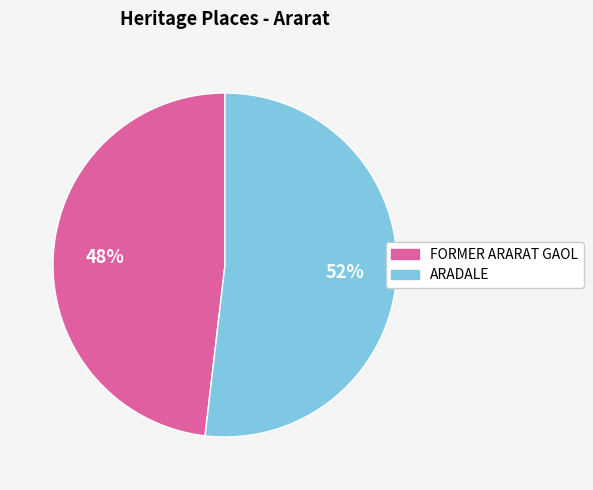

Is there a majority slice in this chart?

Yes